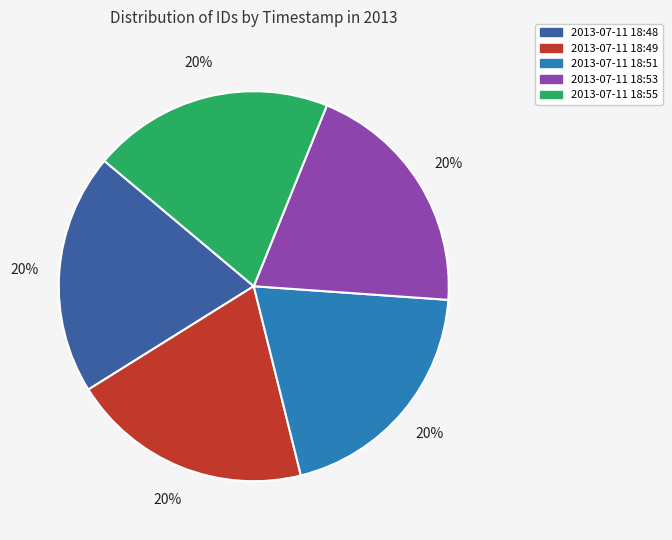

How many segments does this pie chart have?

5